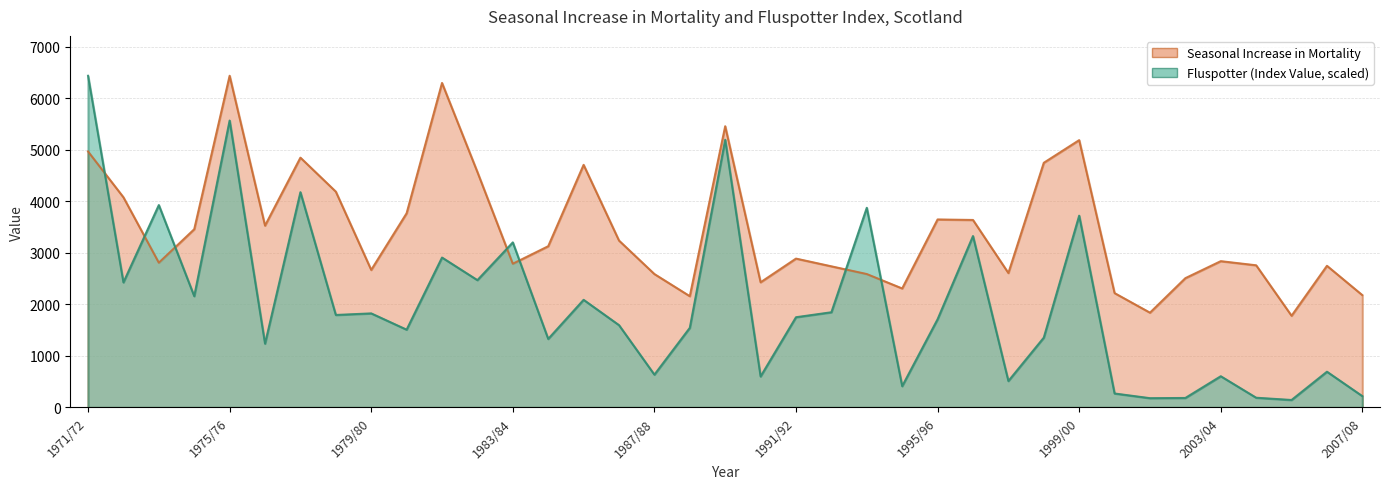

Reading right to left, extract all data points from this chart.

Fluspotter Index Value: 219.5	693.6	144.9	188.8	605.8	184.0	180.0	271.0	3723.6	1355.0	512.9	3327.5	1712.1	412.6	3876.3	1848.2	1751.6	601.4	5197.7	1545.2	636.5	1597.9	2089.6	1330.1	3204.6	2471.5	2910.5	1510.1	1826.2	1795.5	4179.2	1237.9	5570.8	2159.8	3929.0	2427.6	6440.0
Seasonal Increase in Mortality: 2180.0	2750.0	1780.0	2760.0	2840.0	2510.0	1840.0	2220.0	5190.0	4750.0	2610.0	3640.0	3650.0	2310.0	2590.0	2740.0	2890.0	2430.0	5460.0	2160.0	2590.0	3240.0	4710.0	3130.0	2790.0	4570.0	6300.0	3770.0	2670.0	4190.0	4850.0	3530.0	6440.0	3460.0	2810.0	4080.0	4970.0